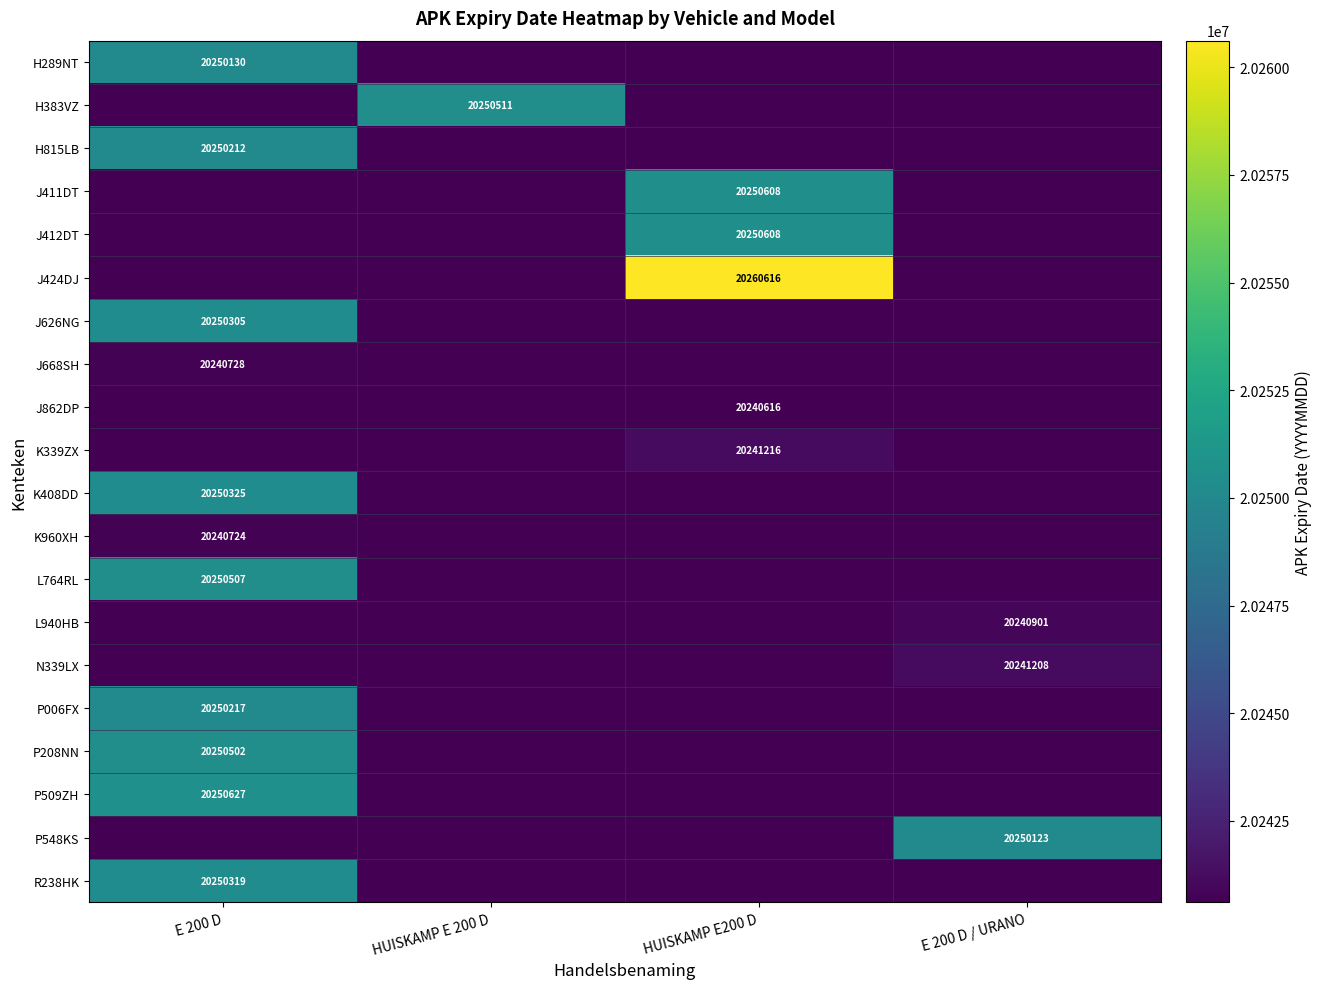

The K408DD series shows 20250325 at E 200 D. True or false?

True